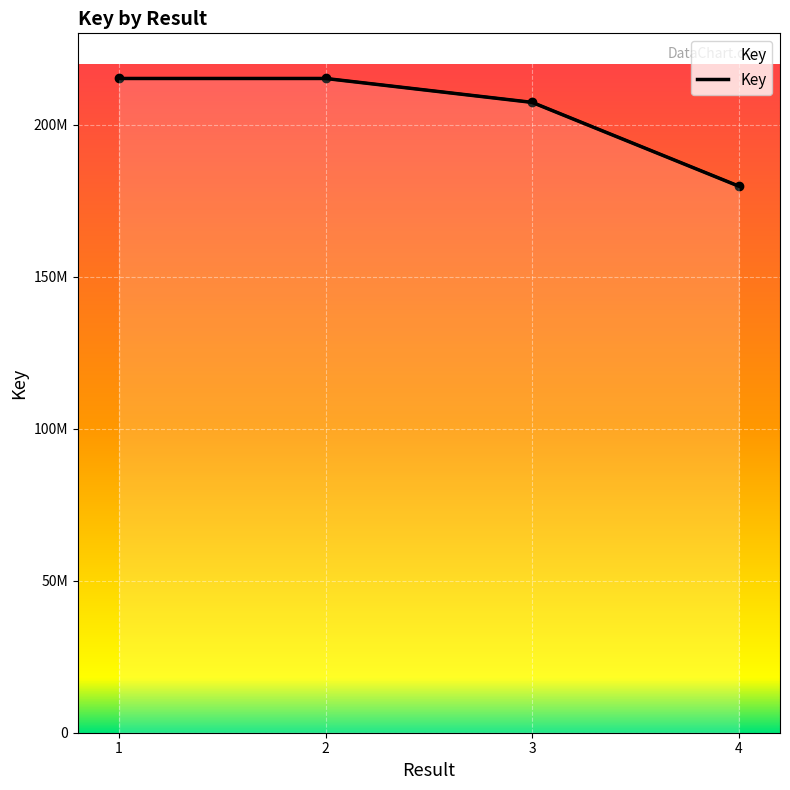

What is the change in value from 1 to 3?

-7865828